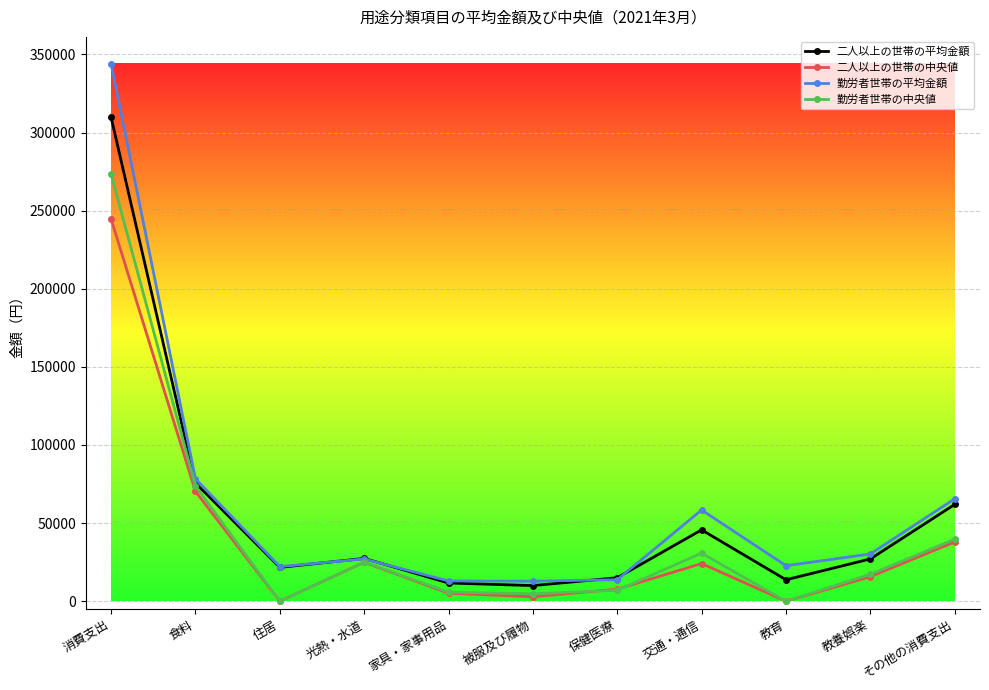

What is the difference between the 勤労者世帯の中央値 values at 家具・家事用品 and 交通・通信?

24981